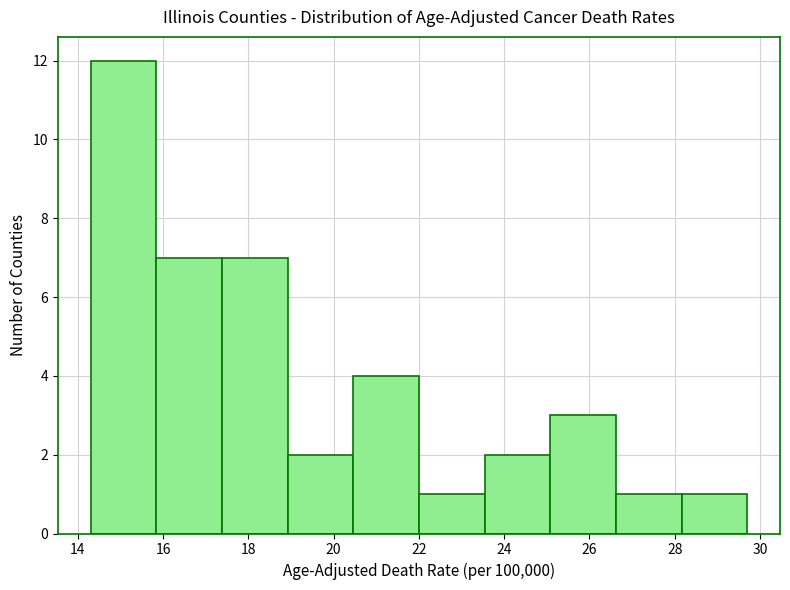

Reading left to right, list every bar in this chart as the range it spans on the x-axis followed by its height. Neither the bar edges nor the heights are printed on the chart, so give them approximately, as read against the axes.

14.30 to 15.84: 12
15.84 to 17.38: 7
17.38 to 18.92: 7
18.92 to 20.46: 2
20.46 to 22.00: 4
22.00 to 23.54: 1
23.54 to 25.08: 2
25.08 to 26.62: 3
26.62 to 28.16: 1
28.16 to 29.70: 1